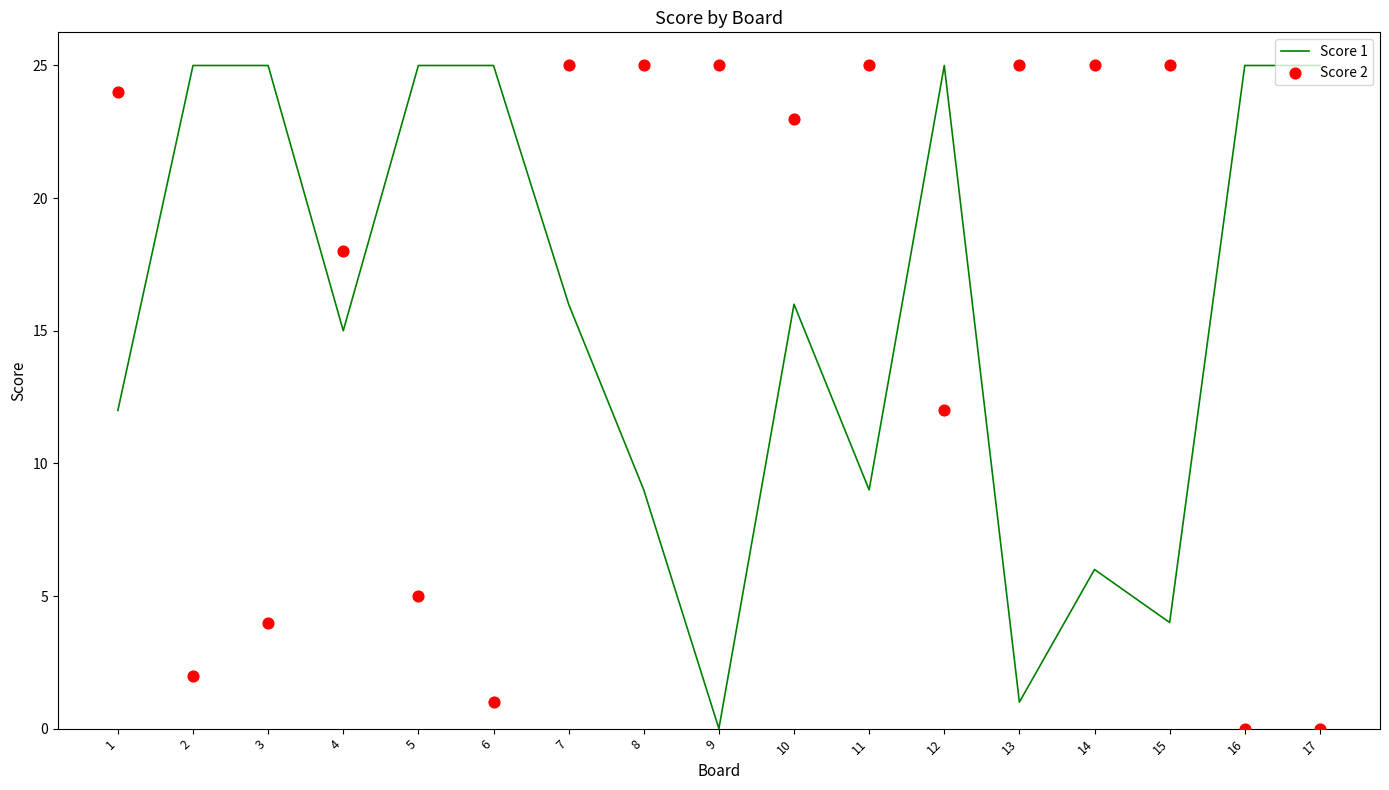

Which series reaches the minimum Y coordinate?

Score 1